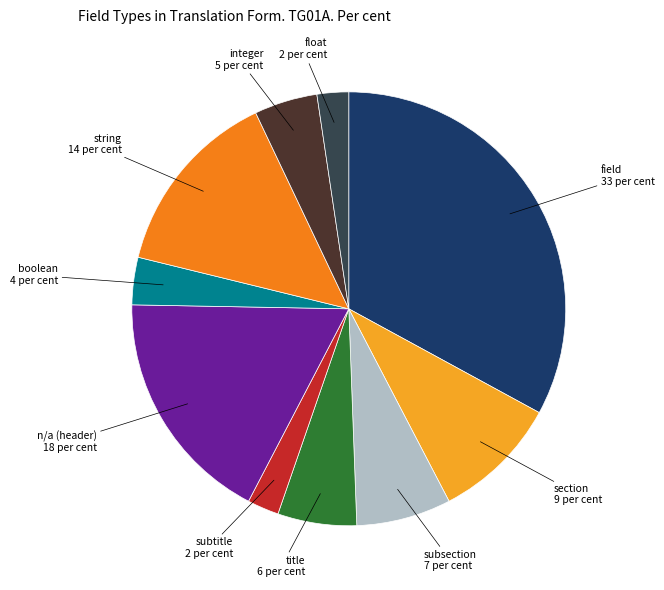

Is string the majority of the pie?

No